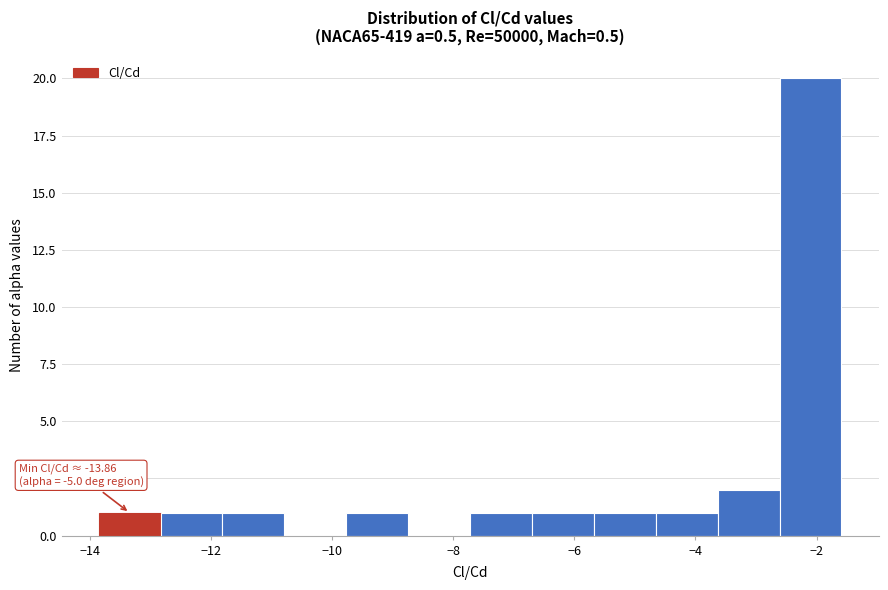

Which range on the x-axis has the tallest bar?

-2.6 to -1.6